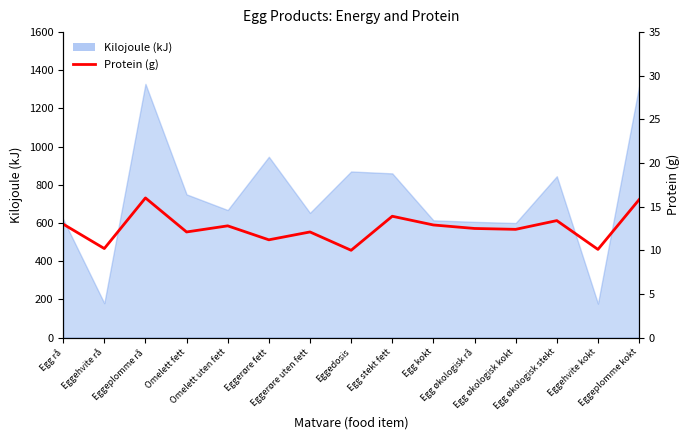

True or false: the data shows 10.0 at Eggedosis.

True